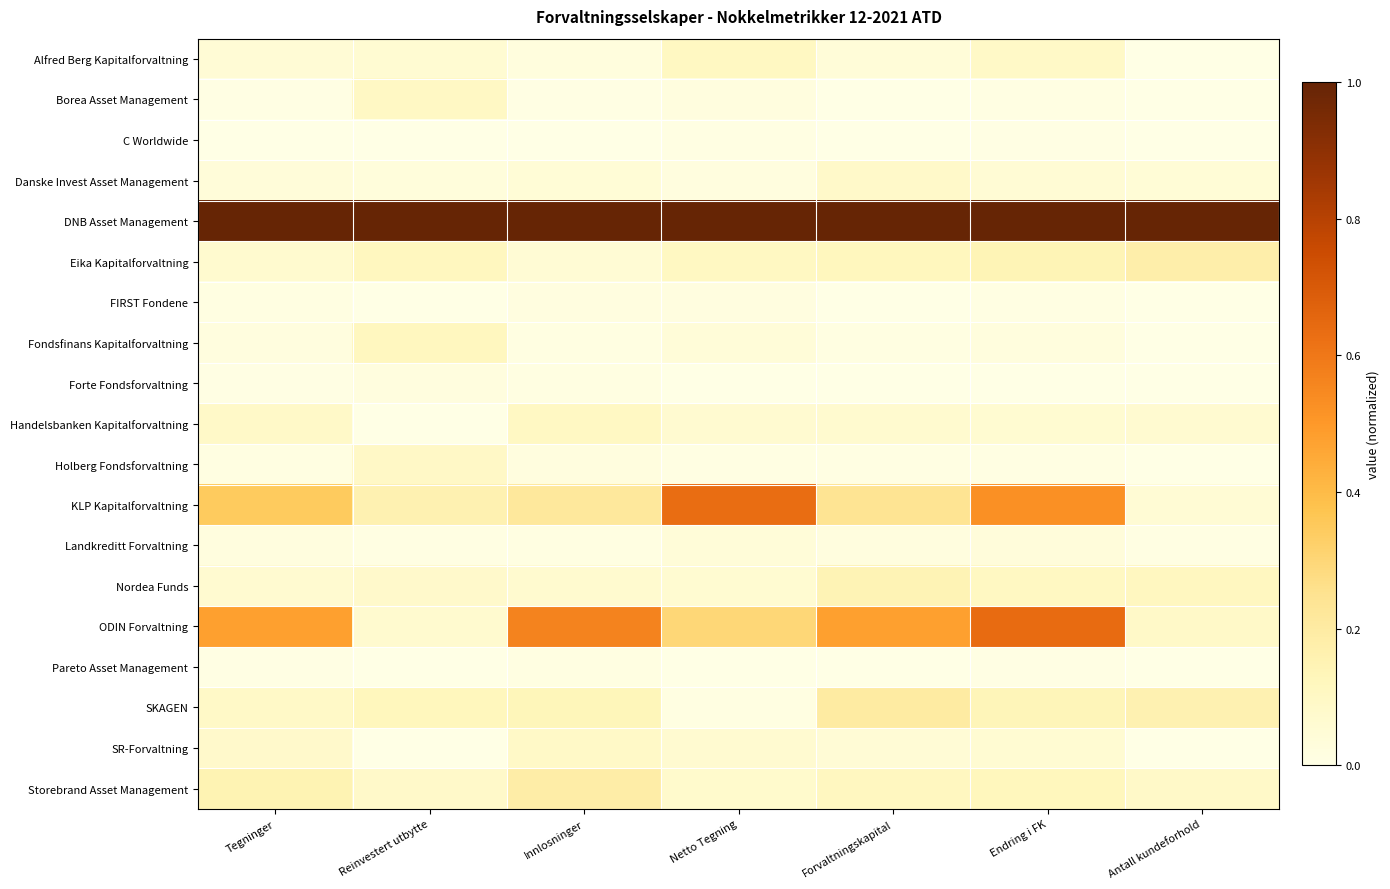

At which category is the sum across all series the highest?

Endring i FK